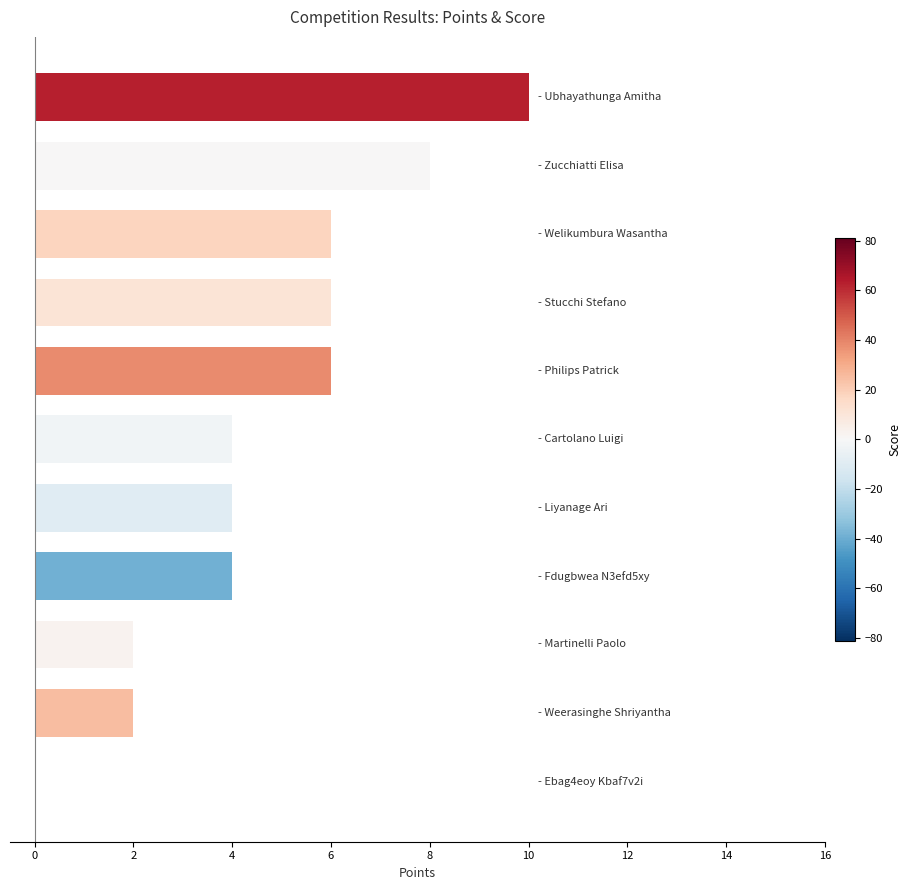

What is the sum of all values?

52